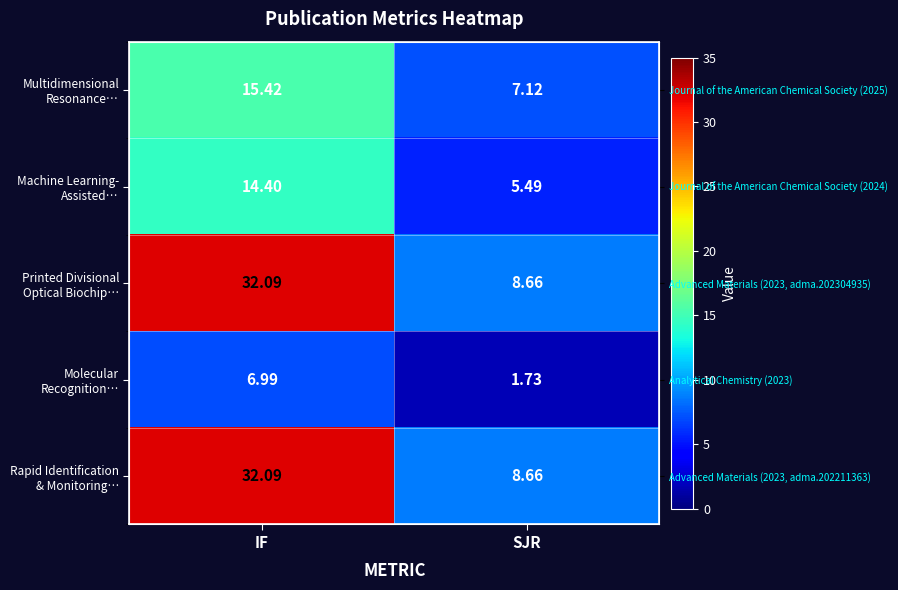

How many values in the Molecular Recognition… series are below 6?

1